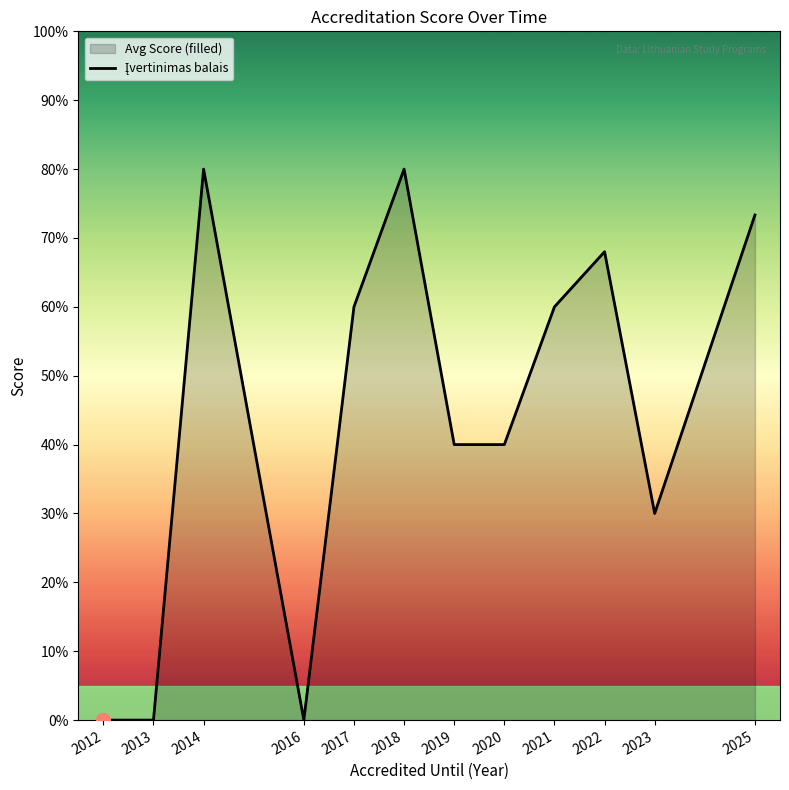

Approximately how many times larger is the value at 2022 compared to 2025?

0.9